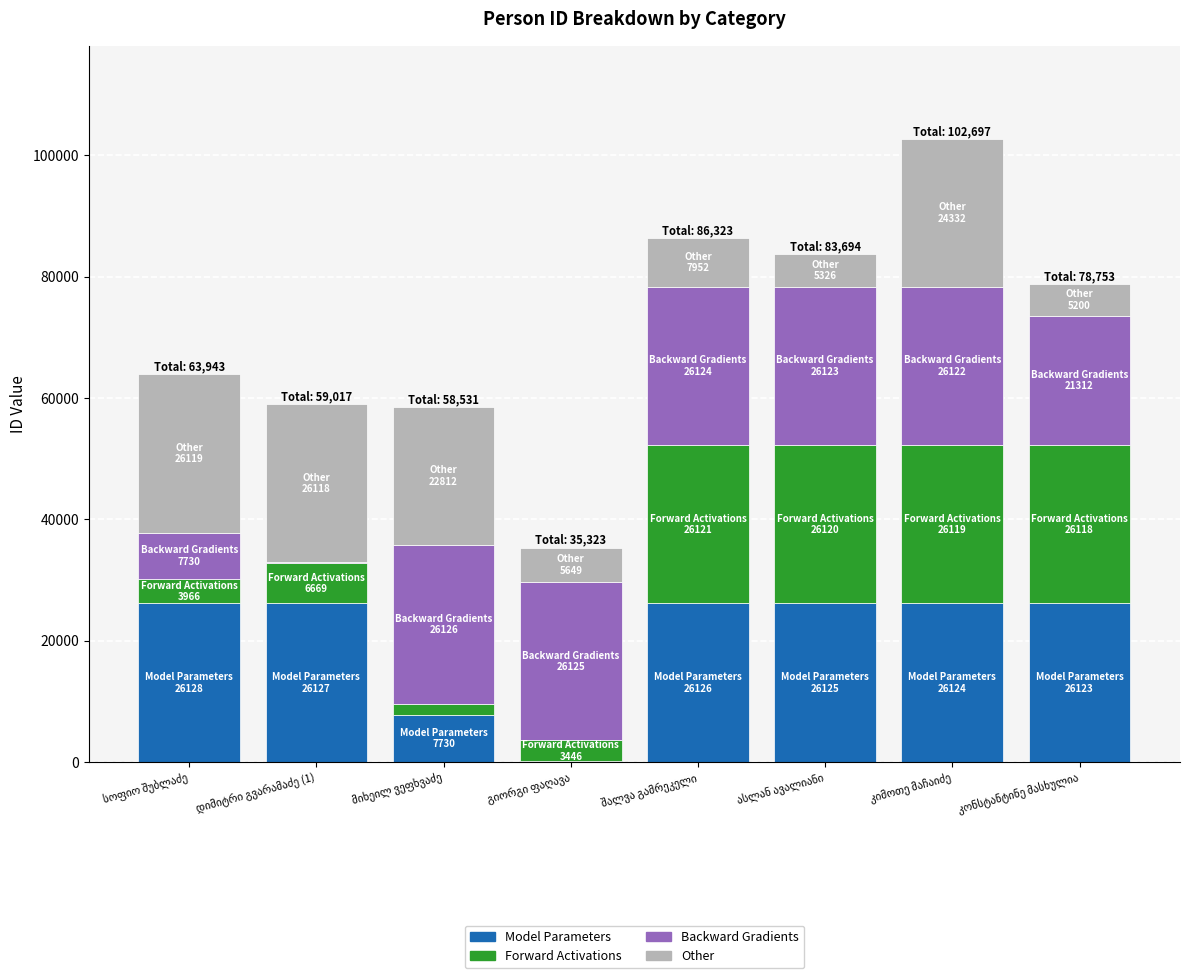

Is it true that Other equals 42976 at დიმიტრი გვარამაძე (1)?

False